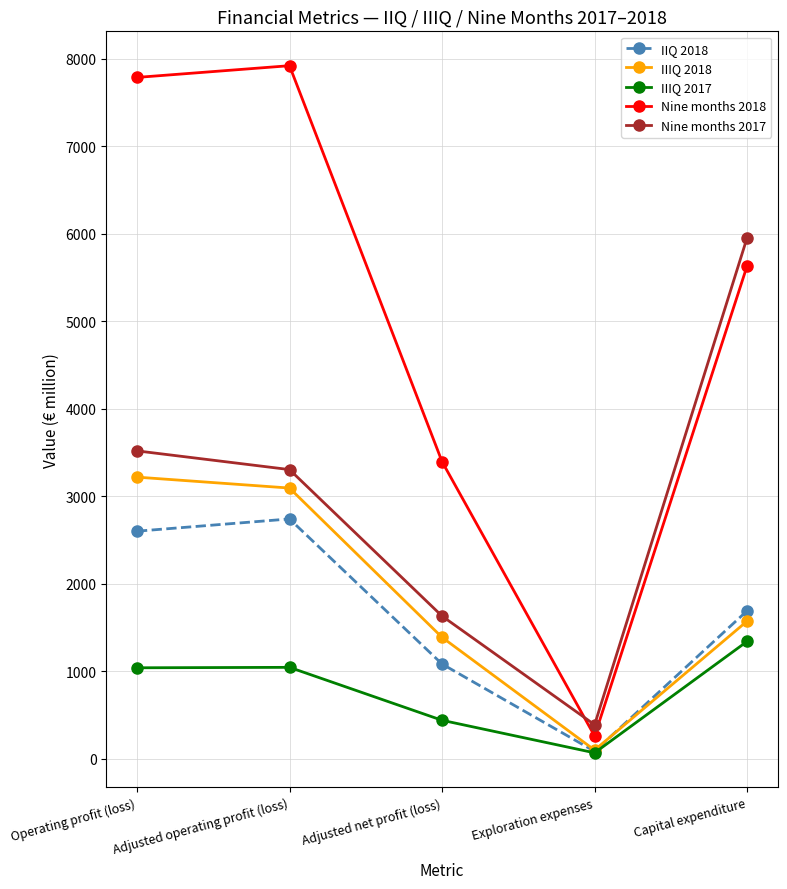

In IIQ 2018, how many points are lower than both neighbors (excluding endpoints)?

1